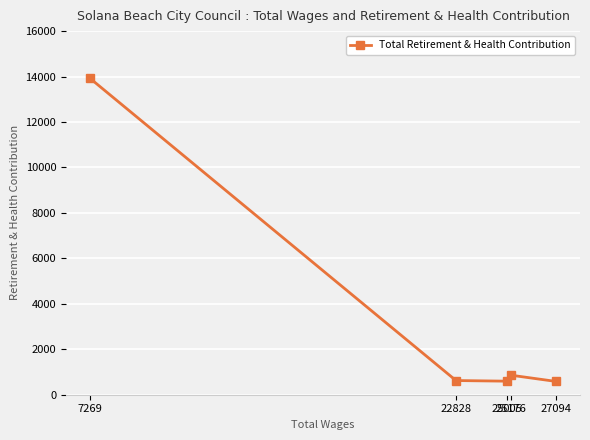

What is the minimum value shown in the chart?

582